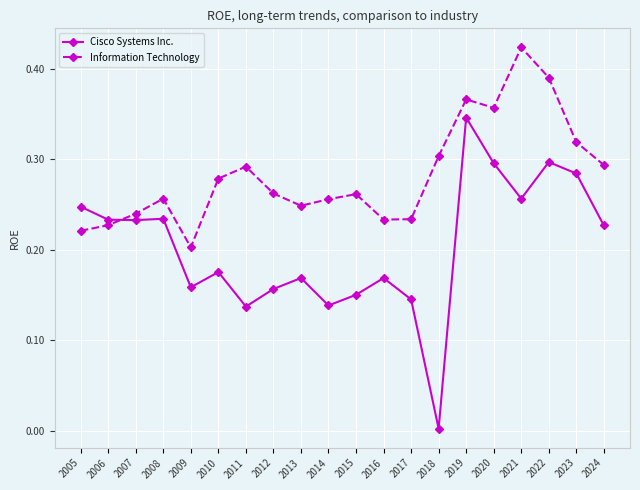

The value of Information Technology at 2013 is 0.1. True or false?

False